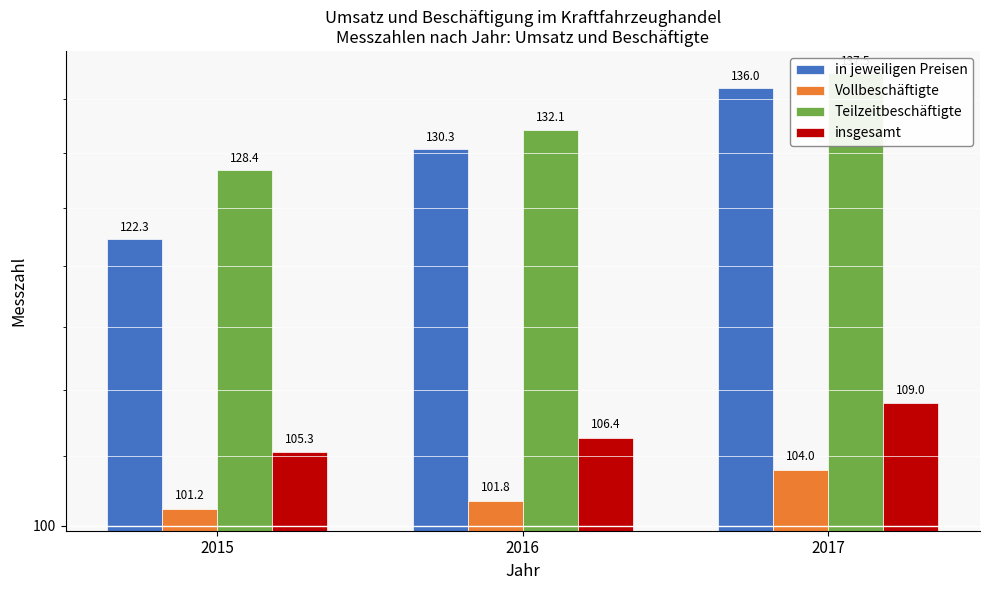

What is the greatest value displayed?

137.5